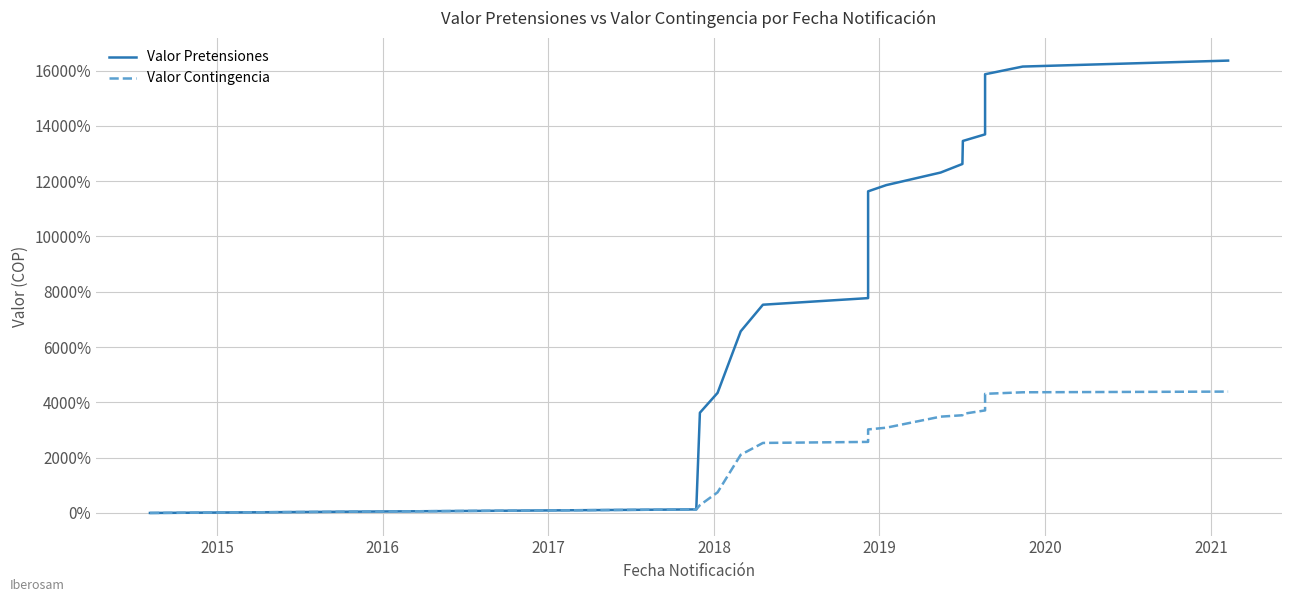

Rank the series by their maximum value, from highest to lowest.

Valor Pretensiones, Valor Contingencia